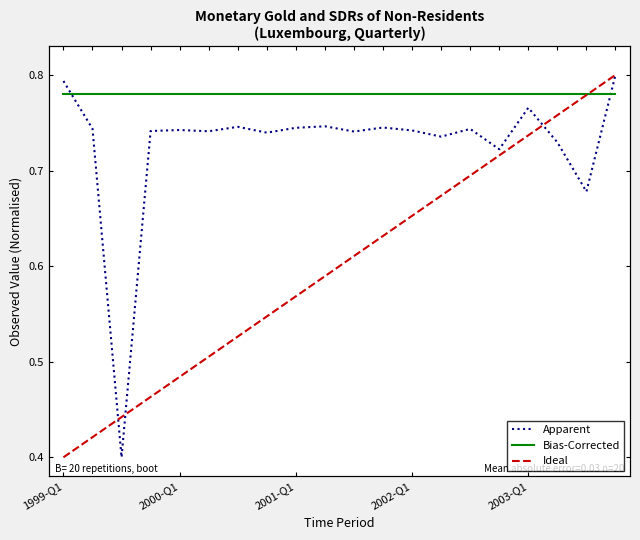

Does the chart display data point markers on the line(s)?

No